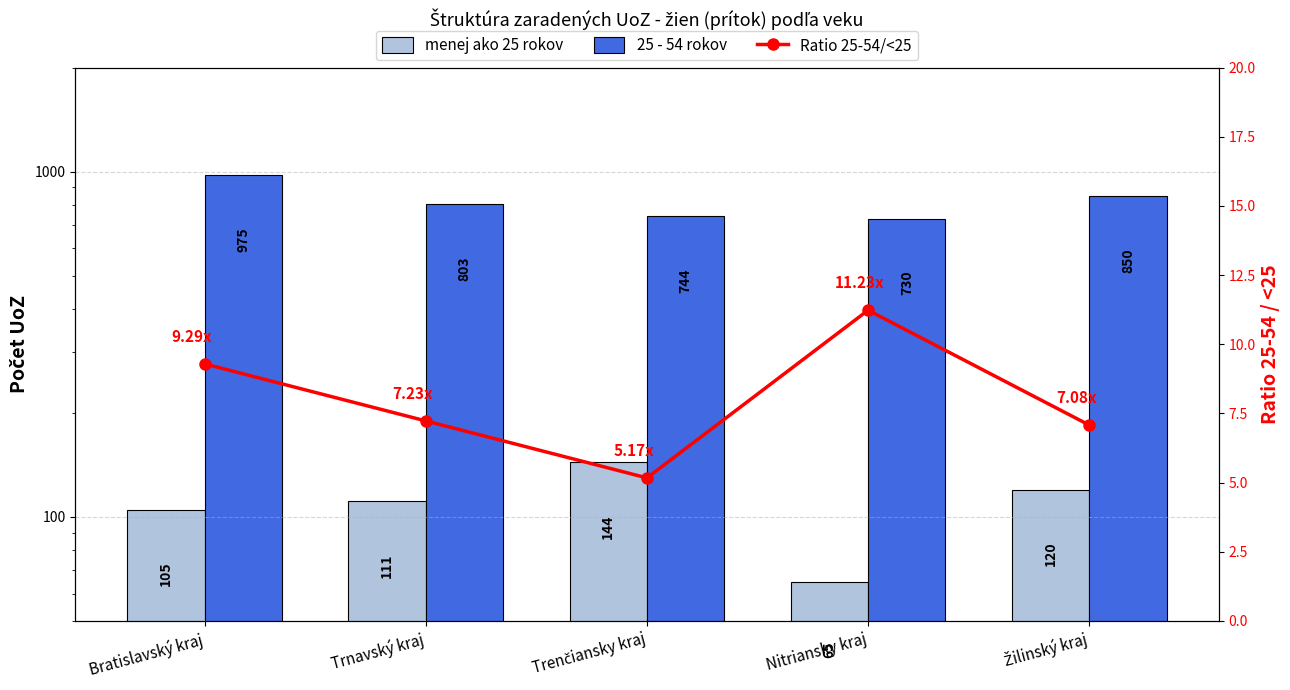

What are all the series names shown in the legend?

menej ako 25 rokov, 25 - 54 rokov, Ratio 25-54/<25